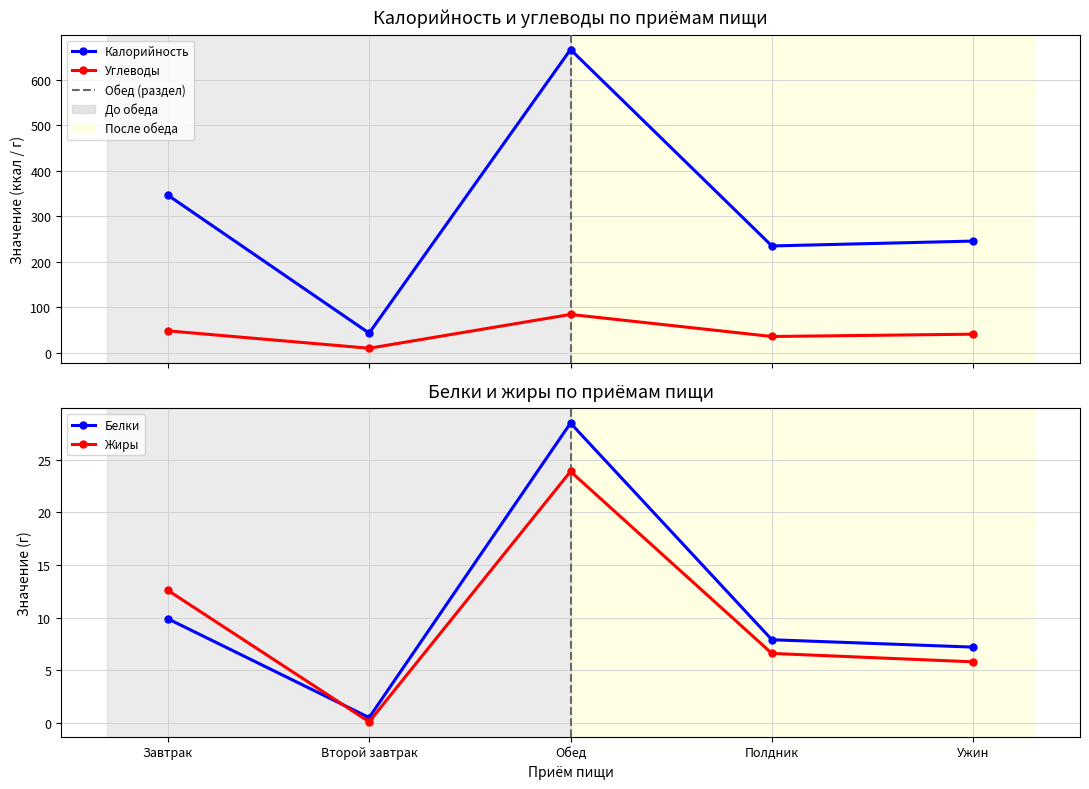

Reading left to right, transcribe all the data shown in this chart.

Калорийность: 346.3	43.3	665.9	234.7	245.4
Углеводы: 48.3	10.1	84.3	35.9	41.0
Белки: 9.9	0.5	28.5	7.9	7.2
Жиры: 12.6	0.1	23.9	6.6	5.8